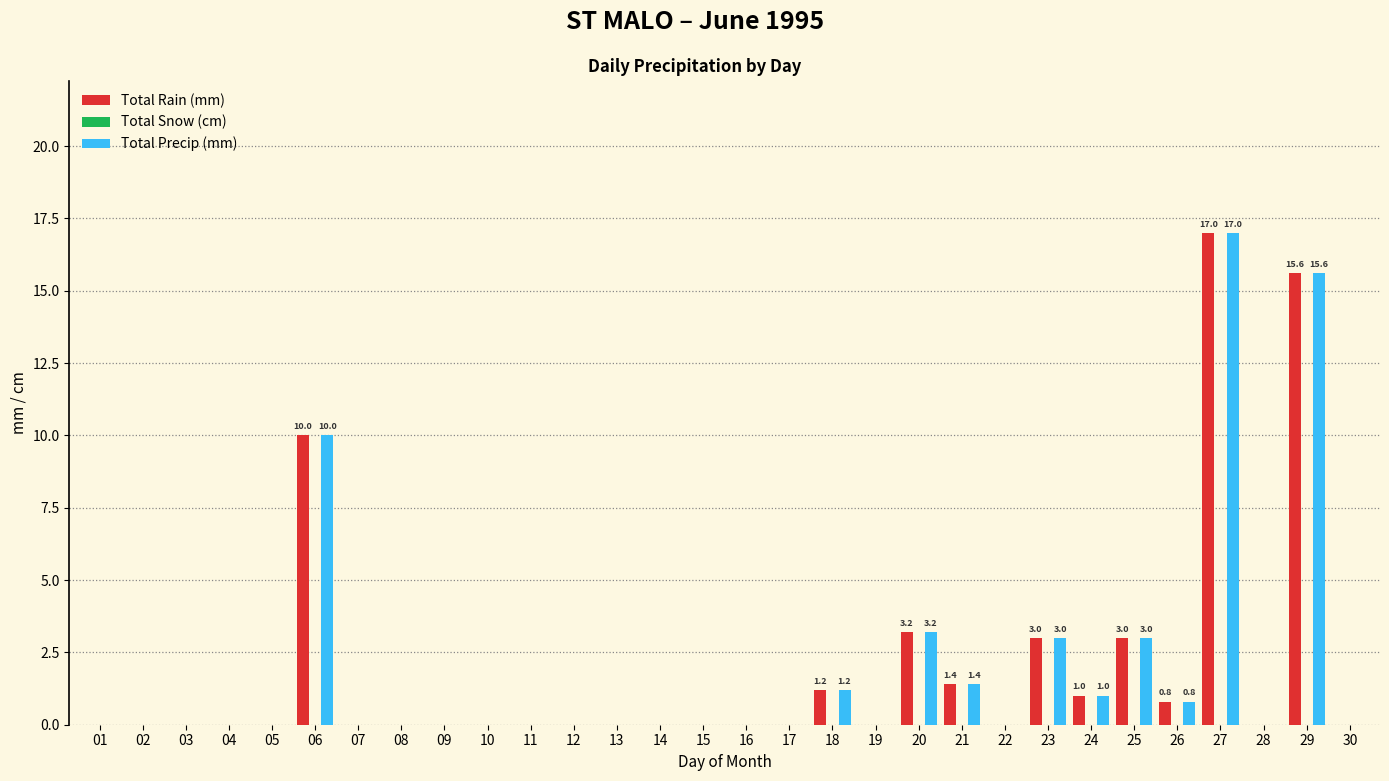

Is the value of Total Rain (mm) at 30 greater than the value of Total Precip (mm) at 23?

No